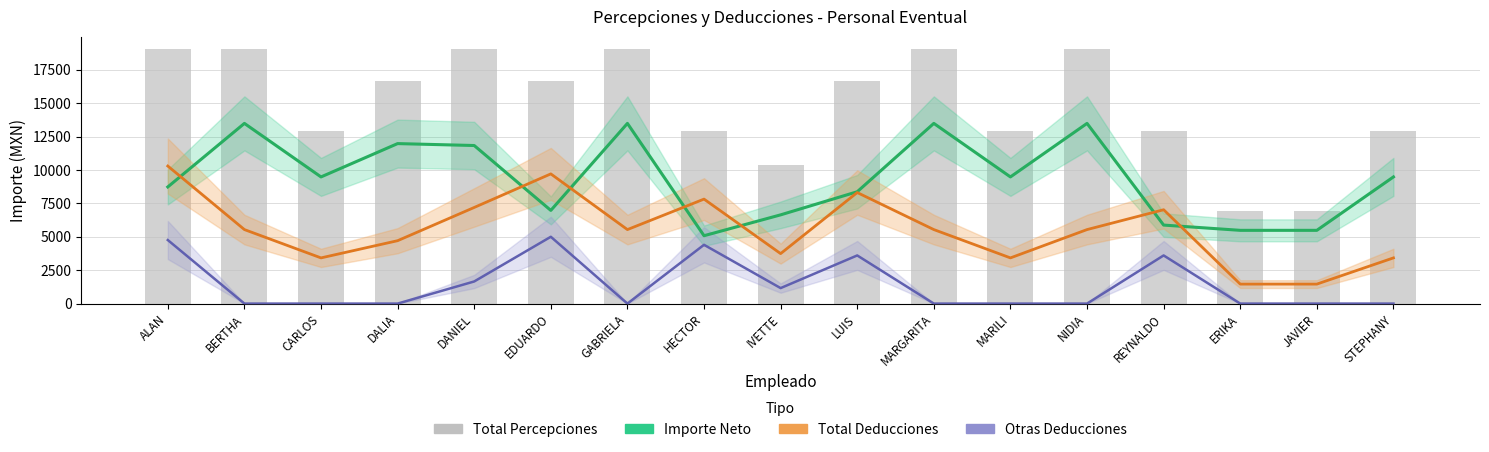

Which category has the highest value in the Importe Neto series?

MARGARITA